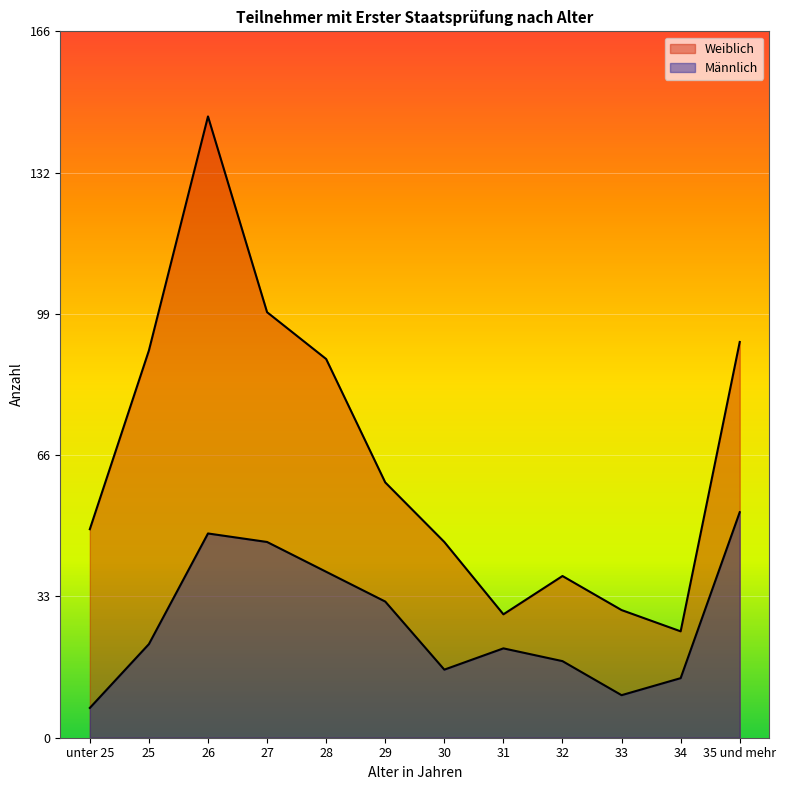

Which category has the highest value in the Männlich series?

35 und mehr